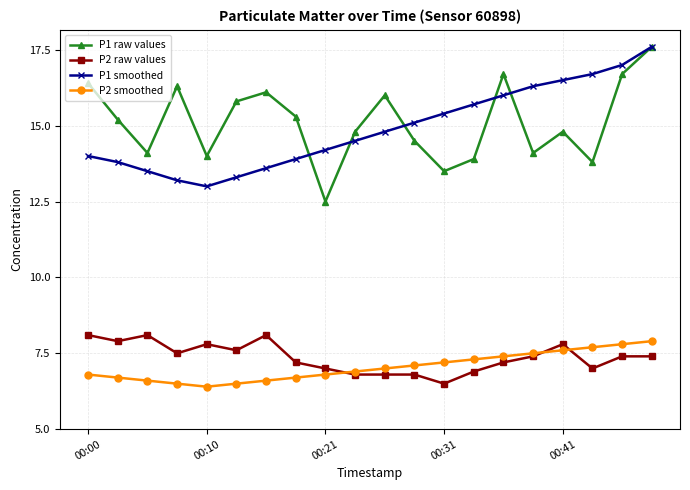

Which series has the widest spread of values?

P1 raw values